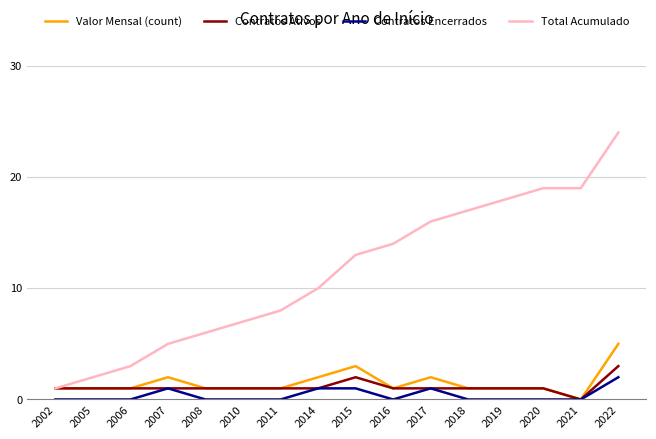

True or false: Contratos Encerrados and Total Acumulado intersect in this chart.

False